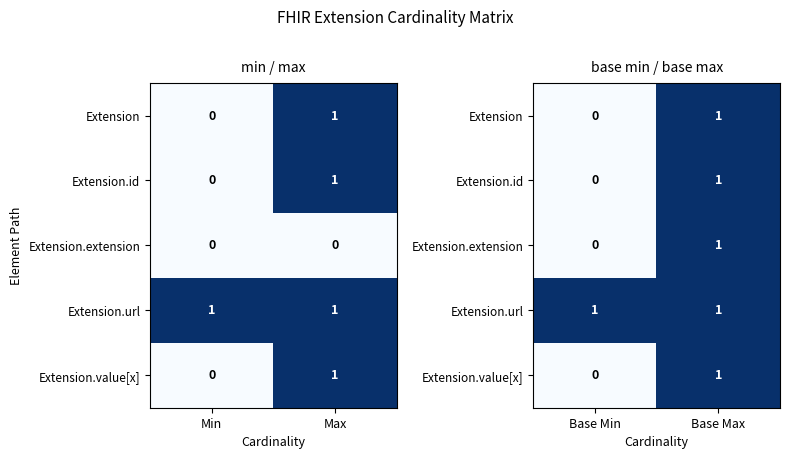

Between Min and Max, which is larger?

Max